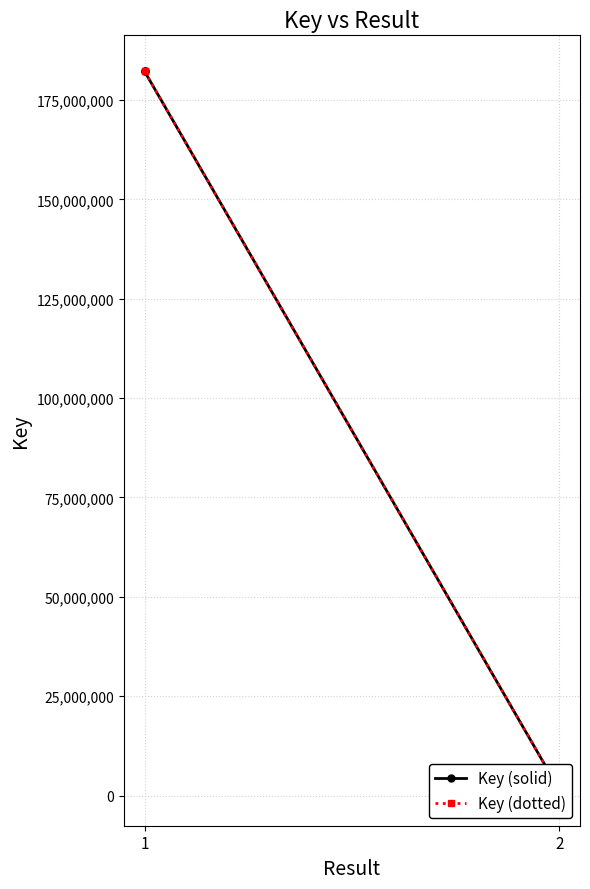

Is it true that Key (solid) equals 1876407 at 2?

False